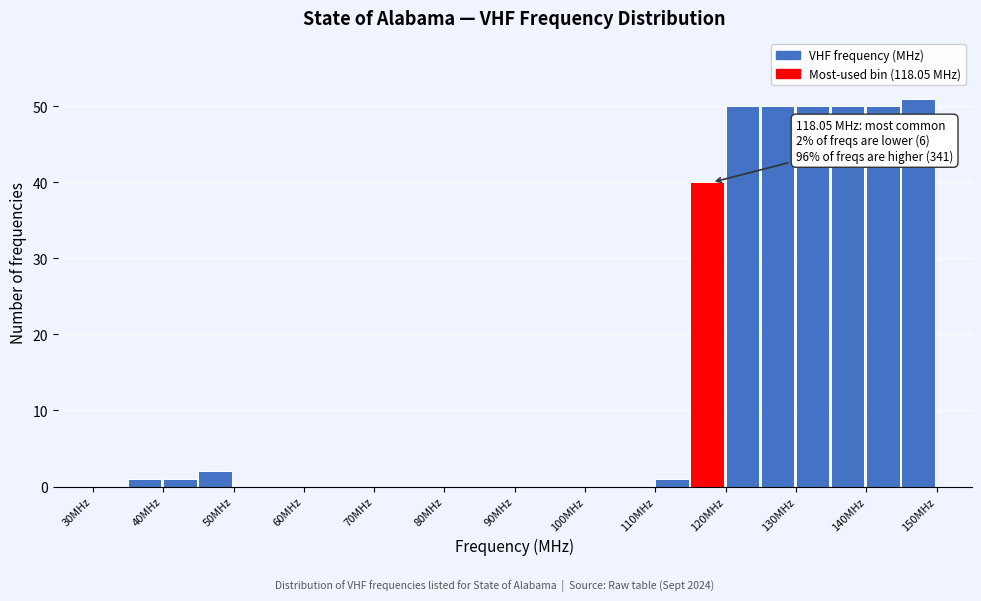

Over which range of the x-axis is the bar tallest?

145 to 150